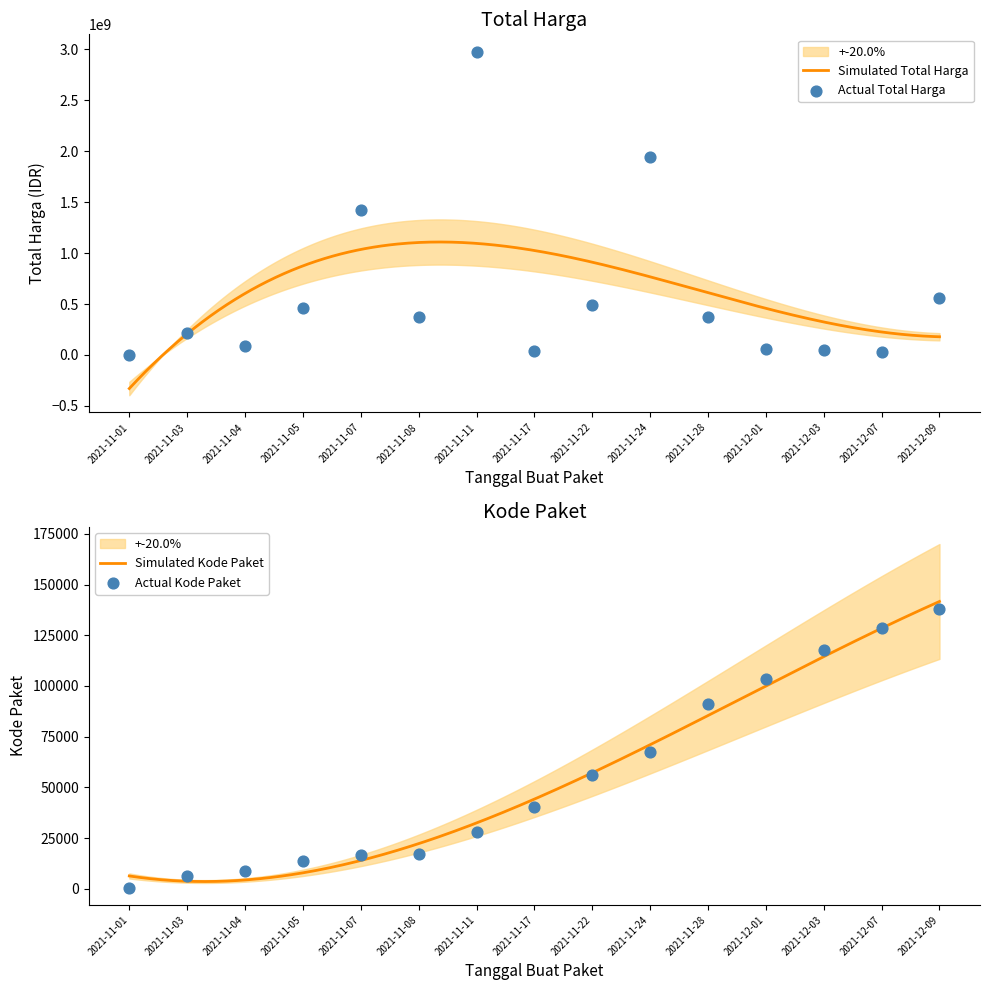

Is the value of Total Harga at 2021-12-01 greater than the value of Kode Paket at 2021-11-08?

Yes